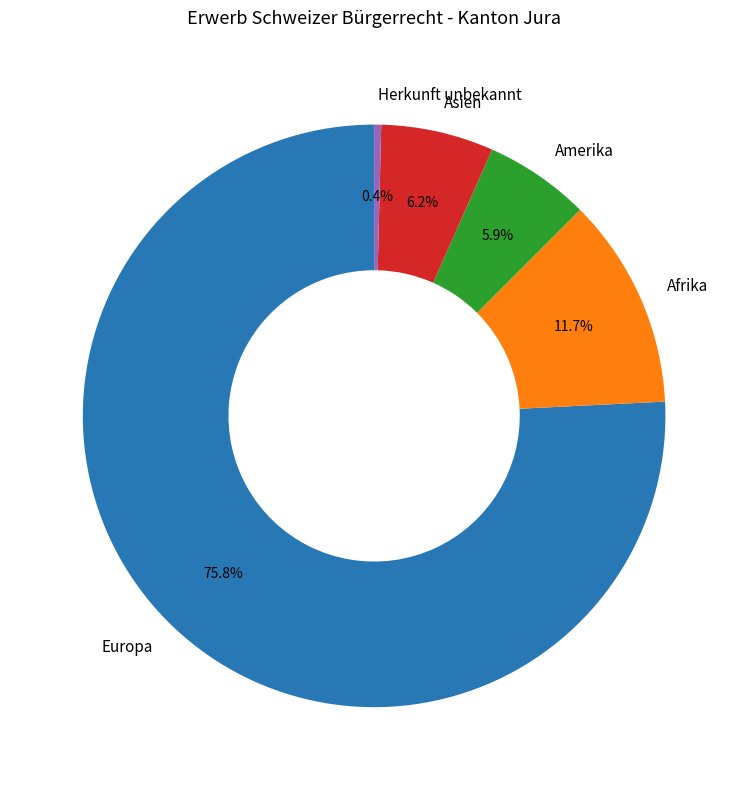

Which slice represents more than half of the pie?

Europa